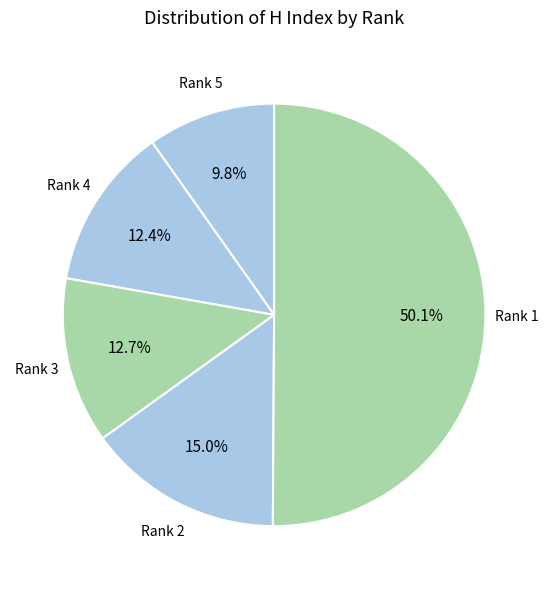

Which has a higher value, Rank 1 or Rank 3?

Rank 1